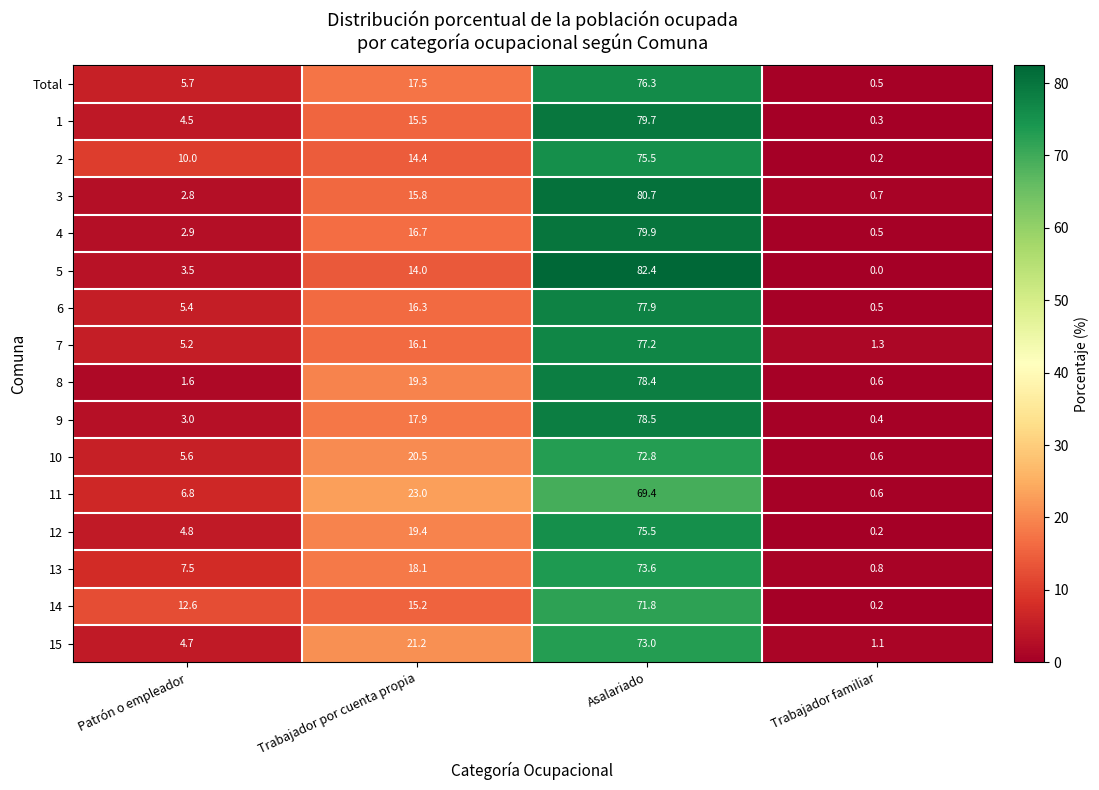

The 12 series shows 12.1 at Trabajador por cuenta propia. True or false?

False